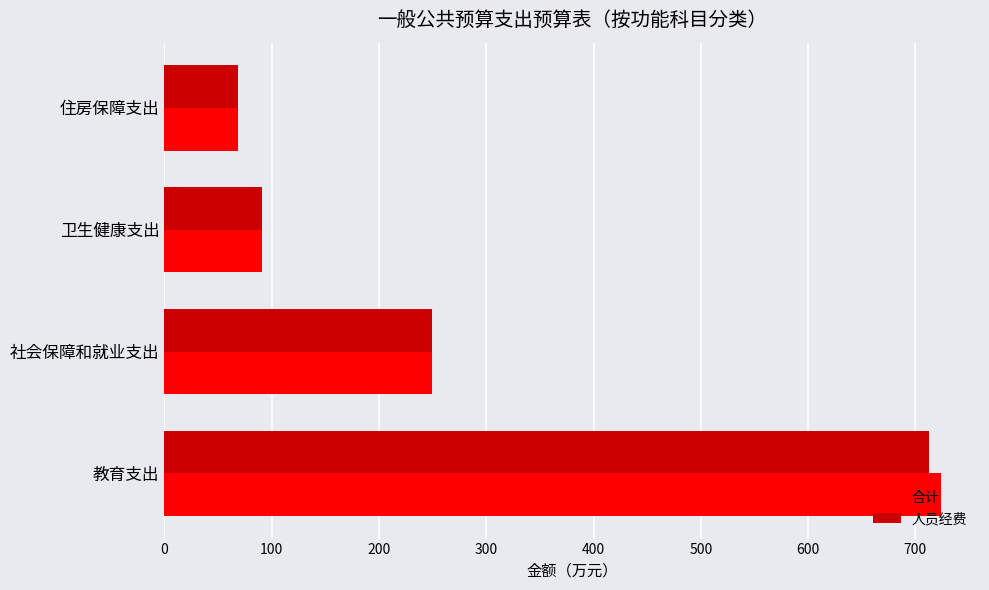

How many series are shown in this chart?

2